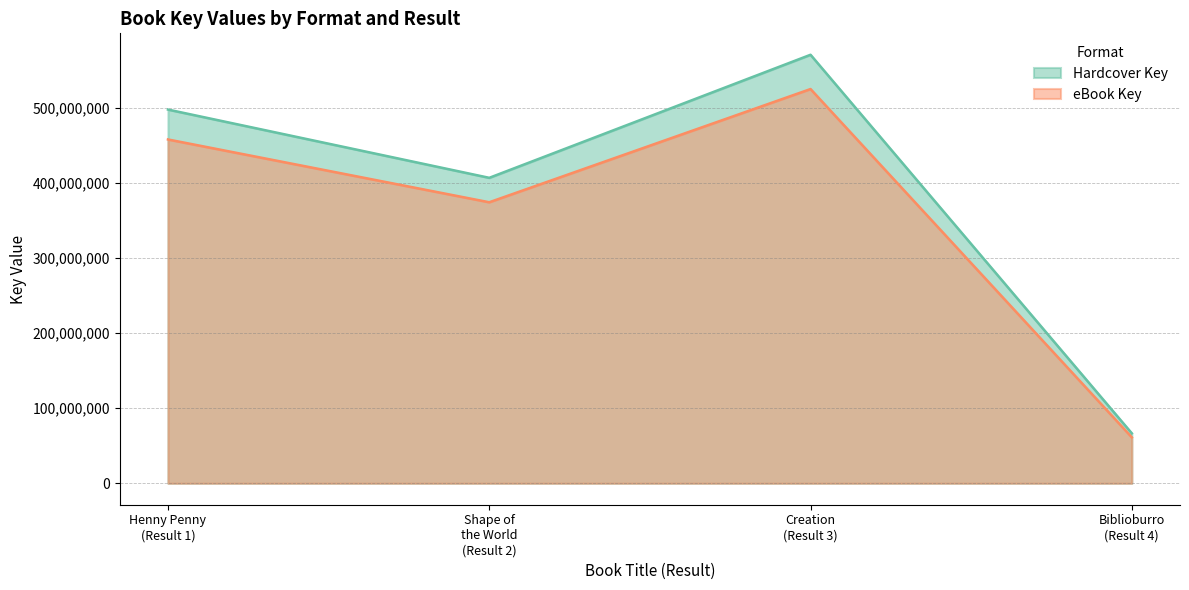

Reading right to left, what are all the values shown in this chart?

Hardcover Key: Biblioburro
(Result 4)=66598463.0	Creation
(Result 3)=571121073.0	Shape of
the World
(Result 2)=407124233.0	Henny Penny
(Result 1)=498086704.0
eBook Key: Biblioburro
(Result 4)=61270586.0	Creation
(Result 3)=525431387.2	Shape of
the World
(Result 2)=374554294.4	Henny Penny
(Result 1)=458239767.7